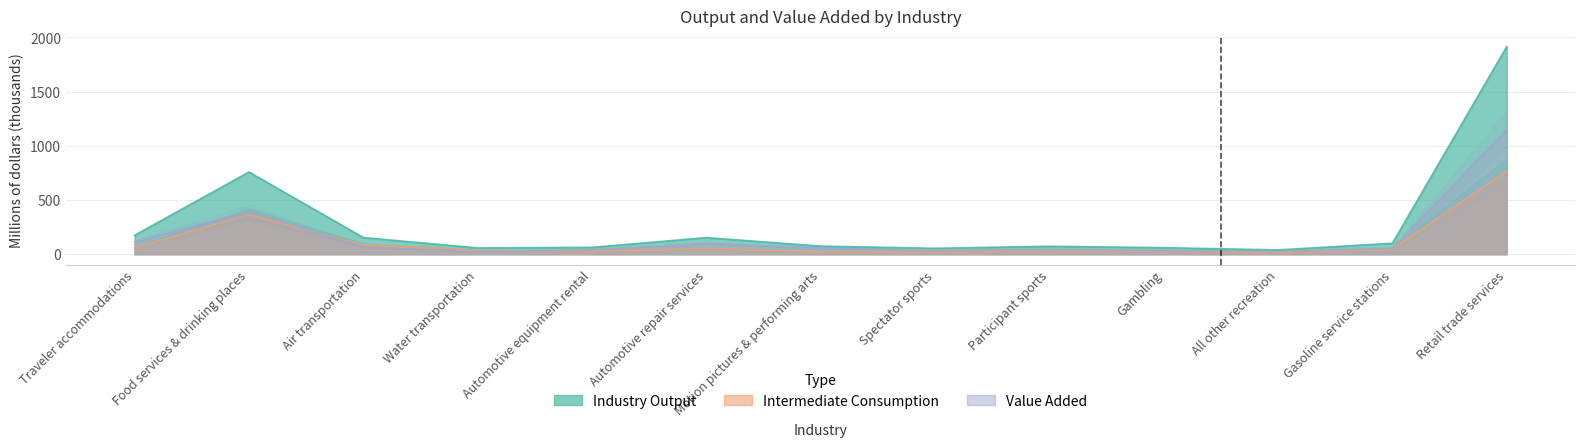

How many data points in Intermediate Consumption are above 34?

7